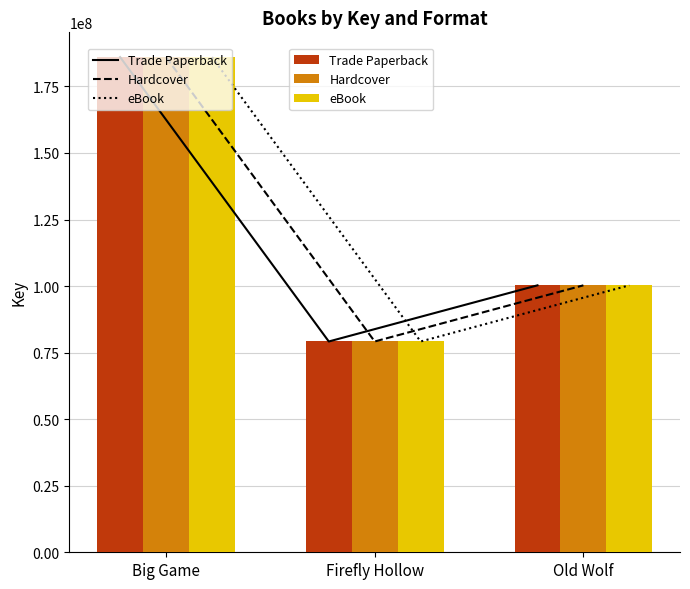

At which category does the chart reach its minimum across all series?

Firefly Hollow